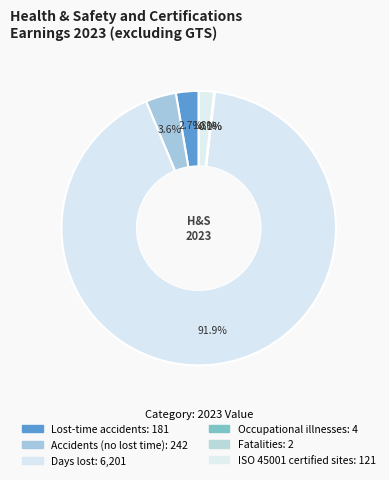

To the nearest percent, what portion does ISO 45001 certified sites represent?

2%